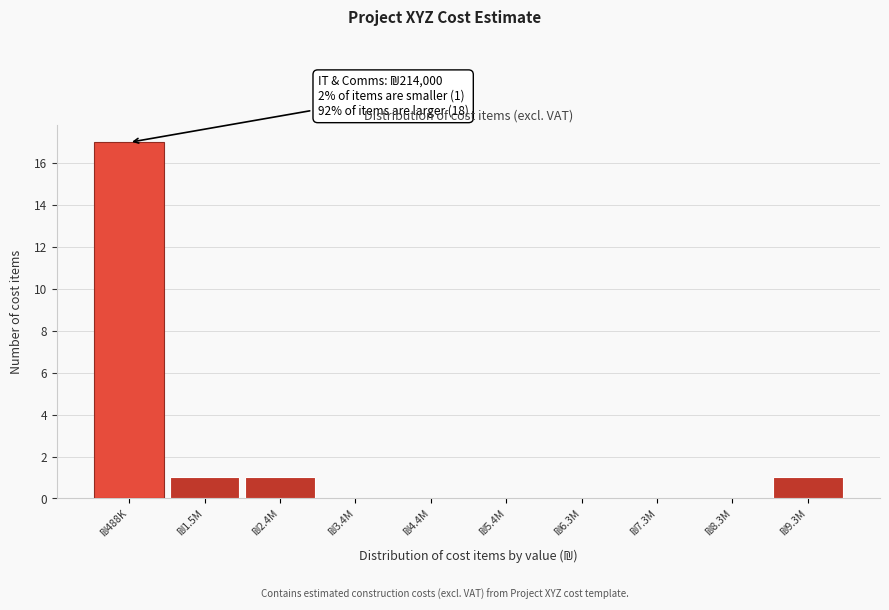

What is the sum of all values?

20